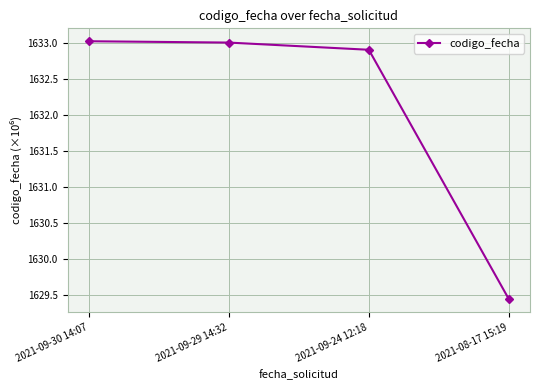

What is the sum of all values?

6528.4